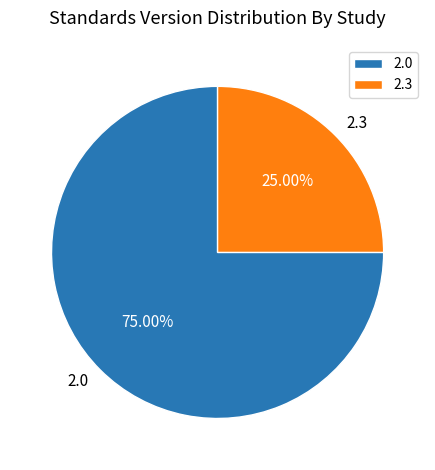

Combined, do 2.0 and 2.3 account for over 50%?

Yes